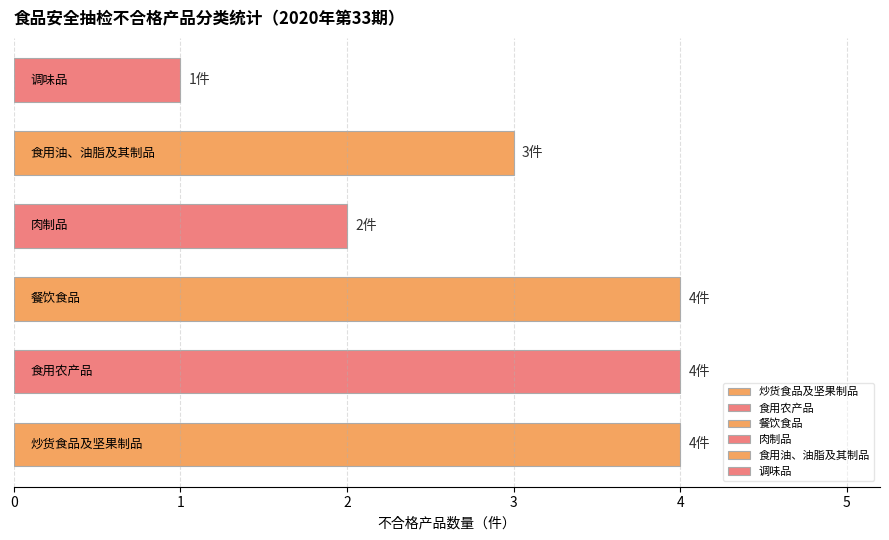

Reading bottom to top, list all the values displayed in this chart.

4	4	4	2	3	1